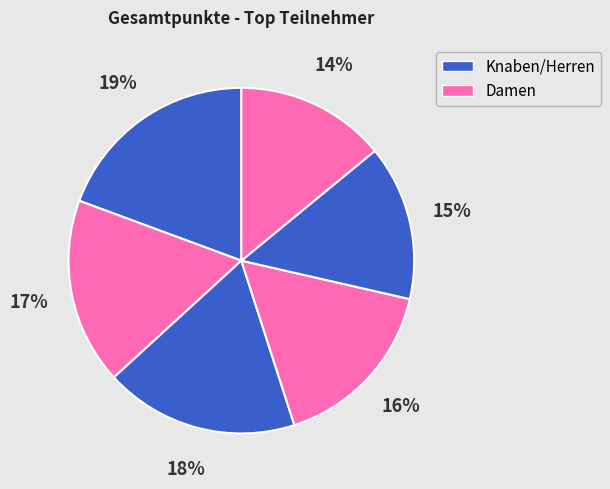

Is there any slice that represents more than half of the pie?

No